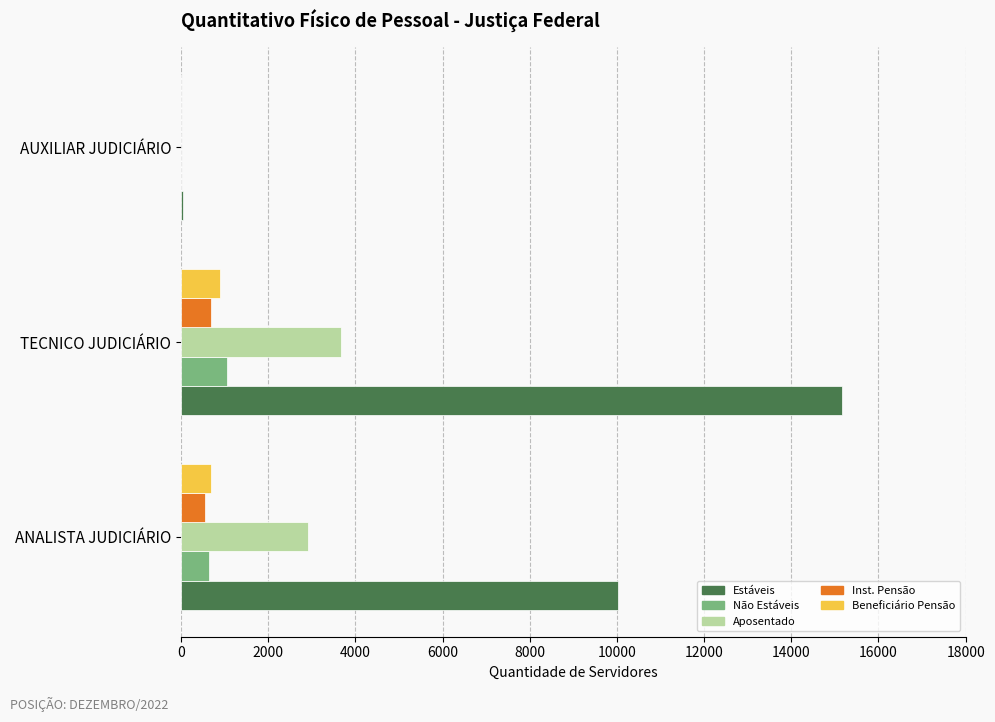

The Estáveis series shows 3567 at ANALISTA JUDICIÁRIO. True or false?

False